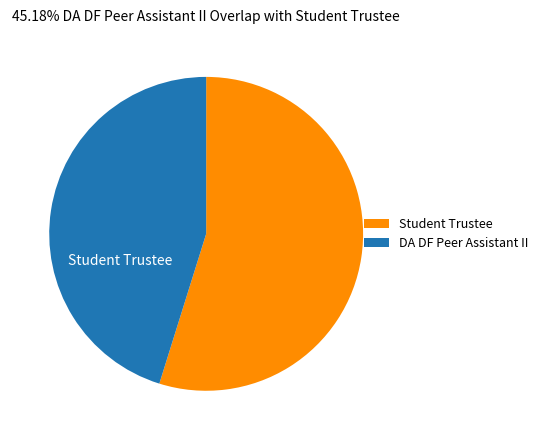

Is the sum of DA DF Peer Assistant II and Student Trustee greater than half?

Yes